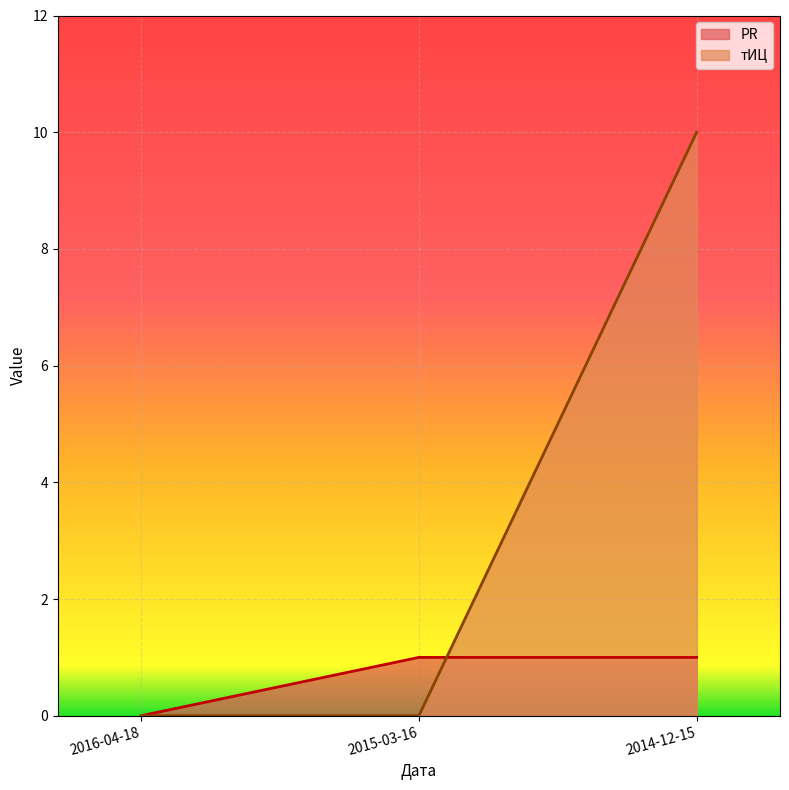

How many positive values does the тИЦ series have?

1